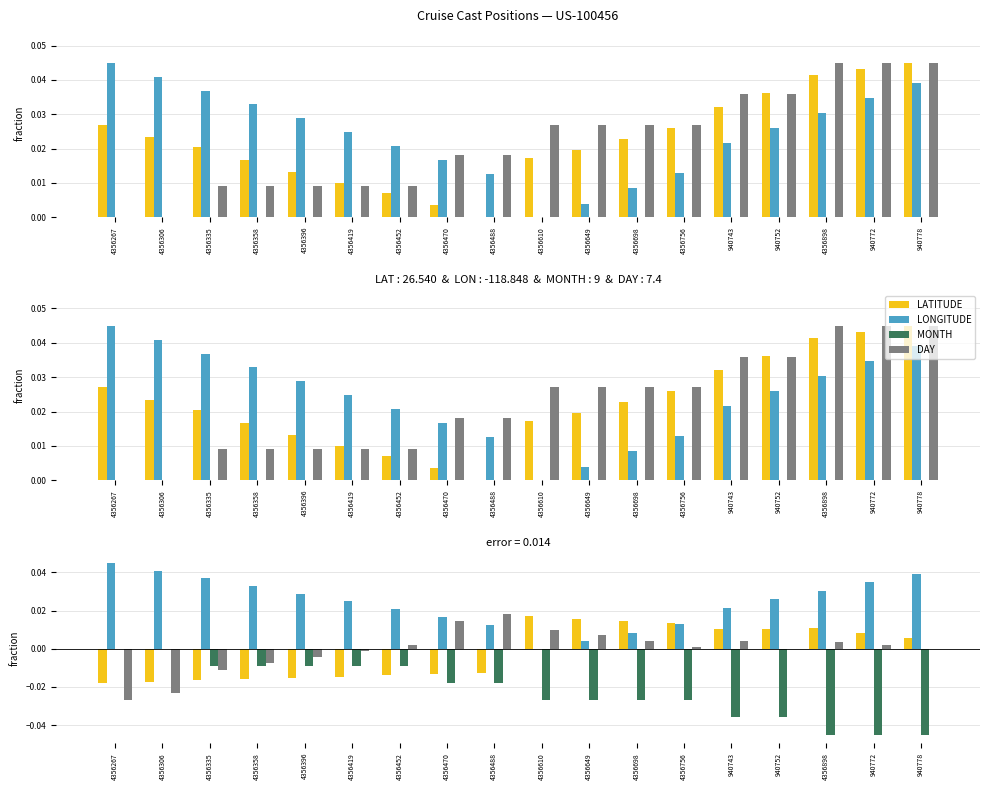

The value of LATITUDE at 4356898 is 0.0. True or false?

True